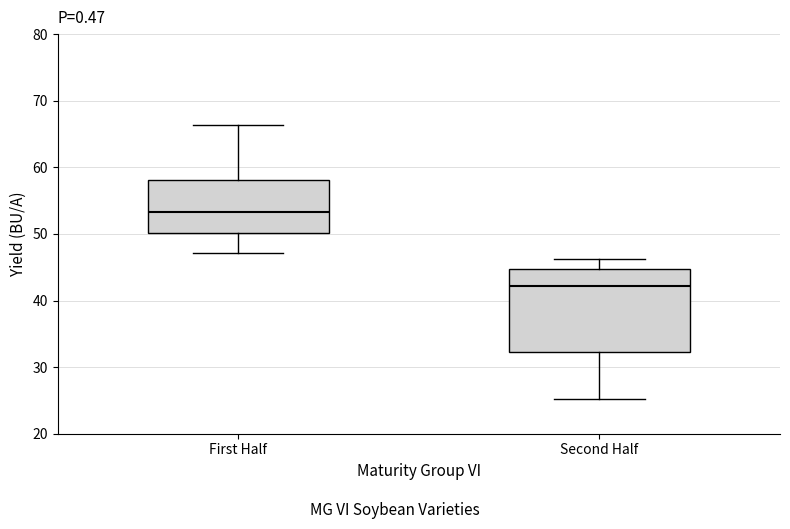

Which box has the highest median line?

First Half